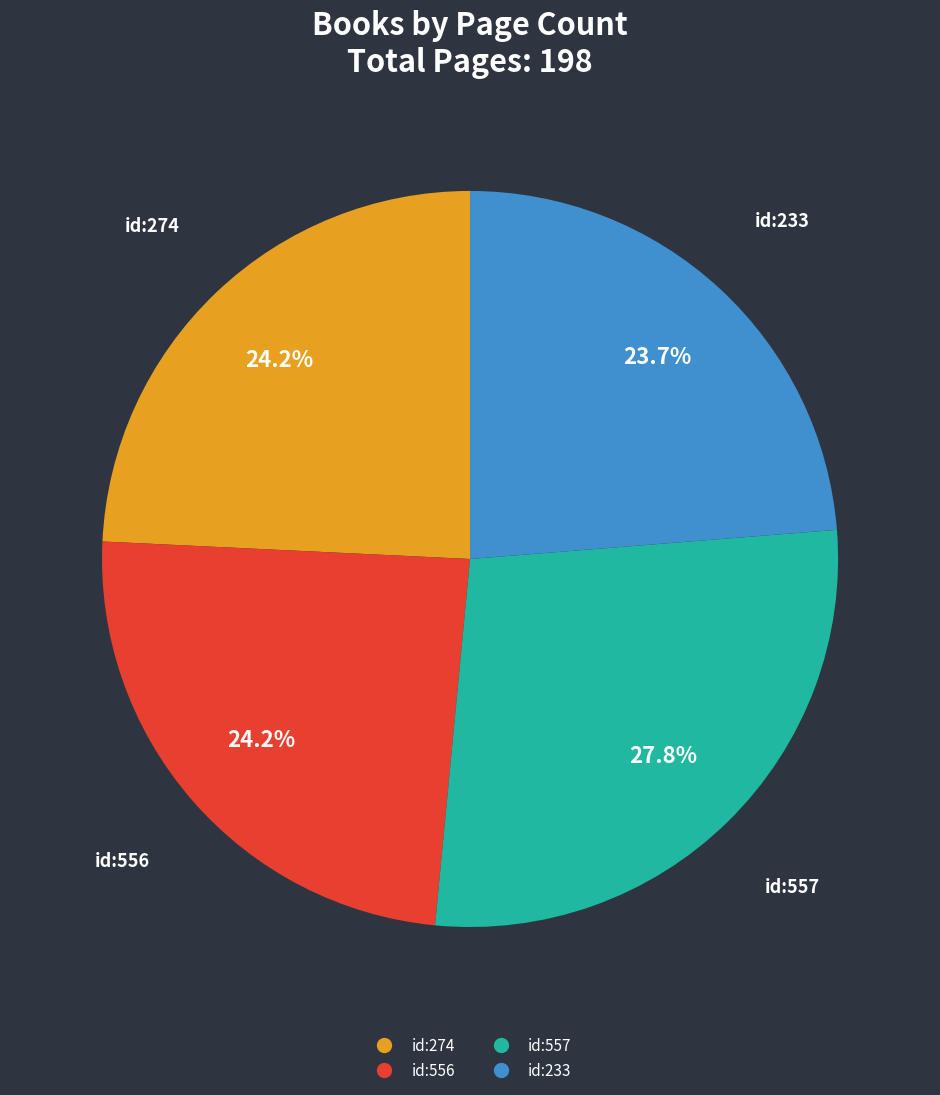

Does any single category account for the majority?

No